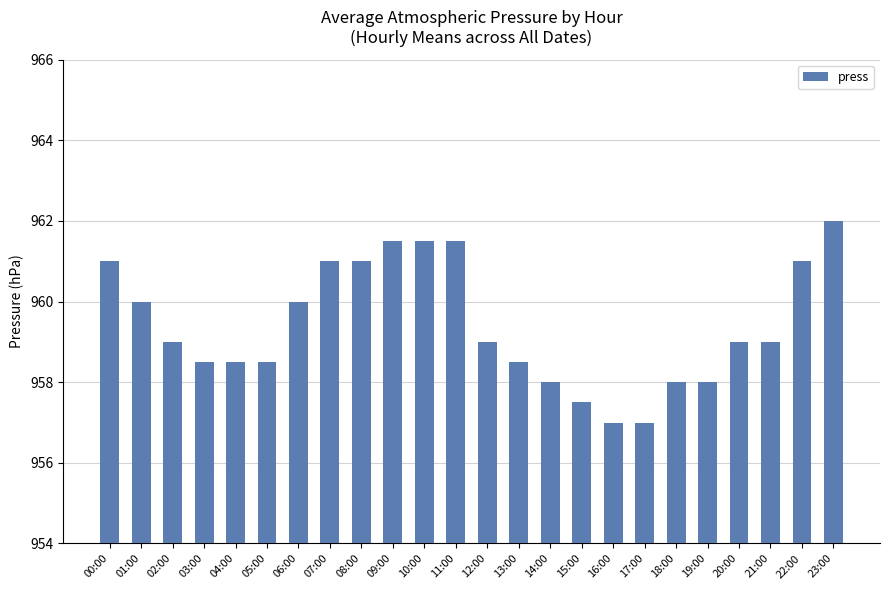

How many categories are shown in the chart?

24